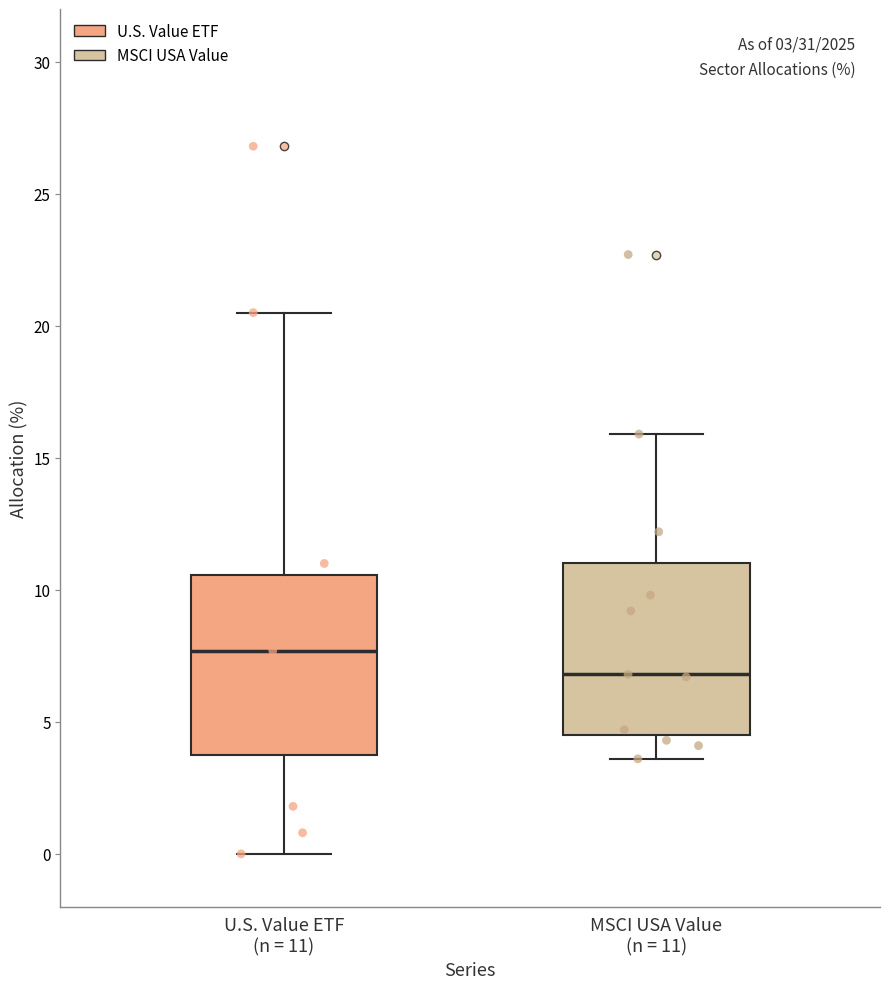

Which box has the lowest median line?

MSCI USA Value (n = 11)